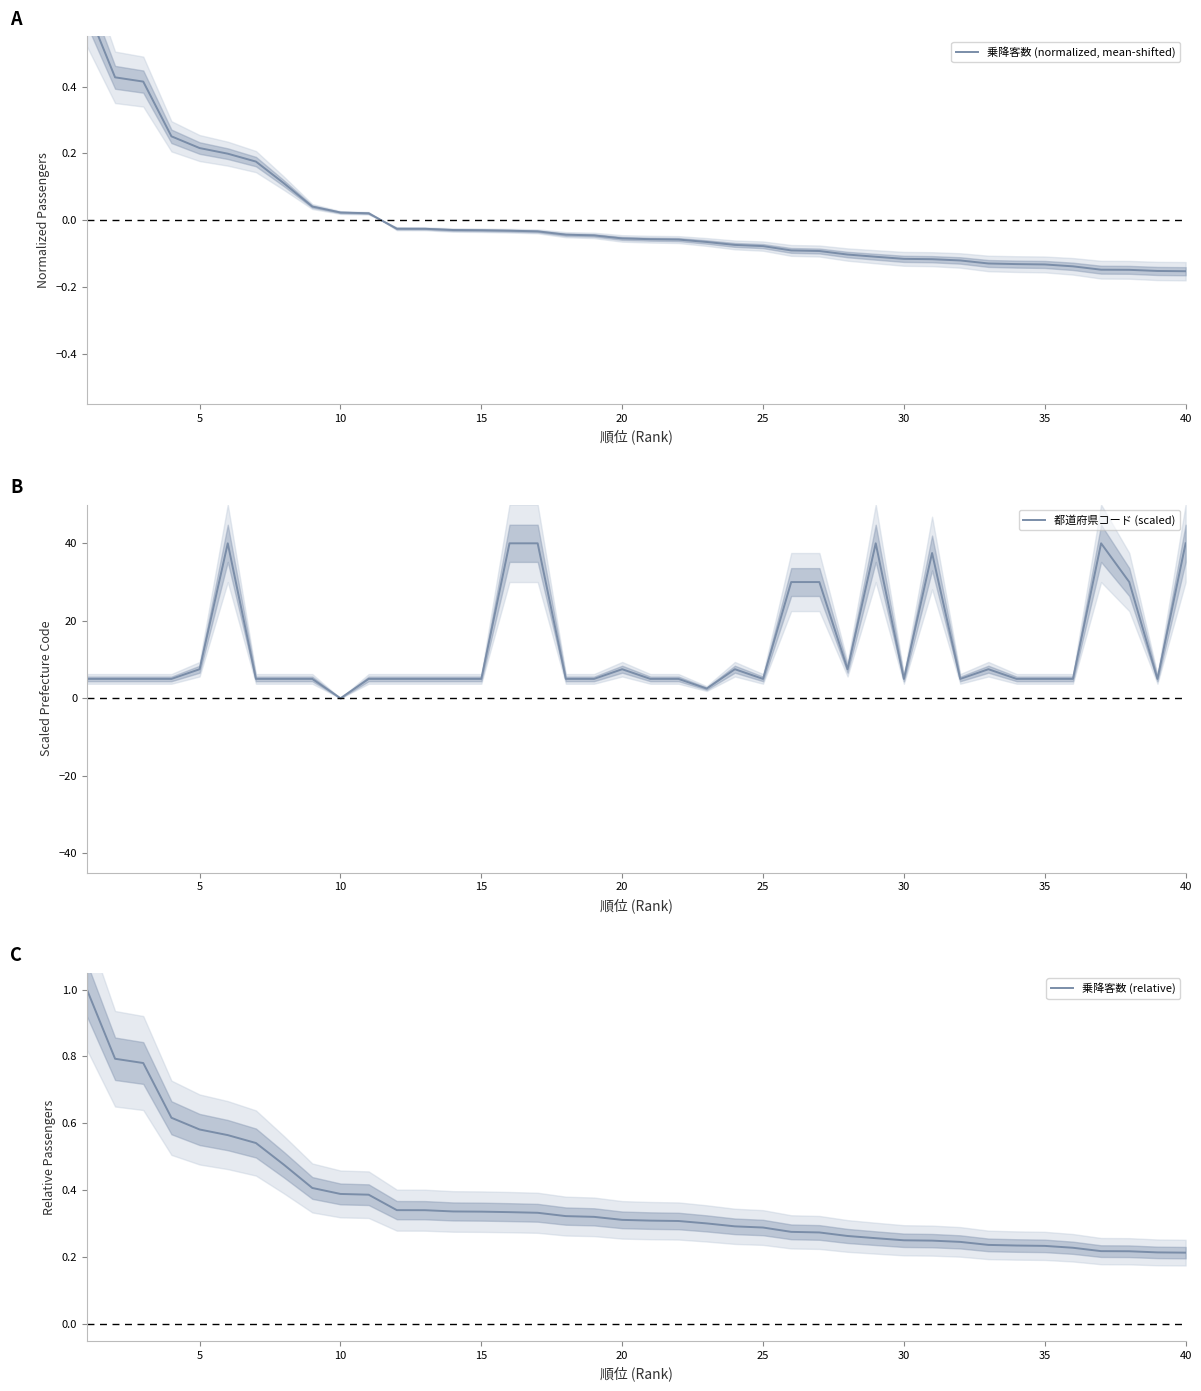

The value of 乗降客数 (relative) at 5 is 1.0. True or false?

False